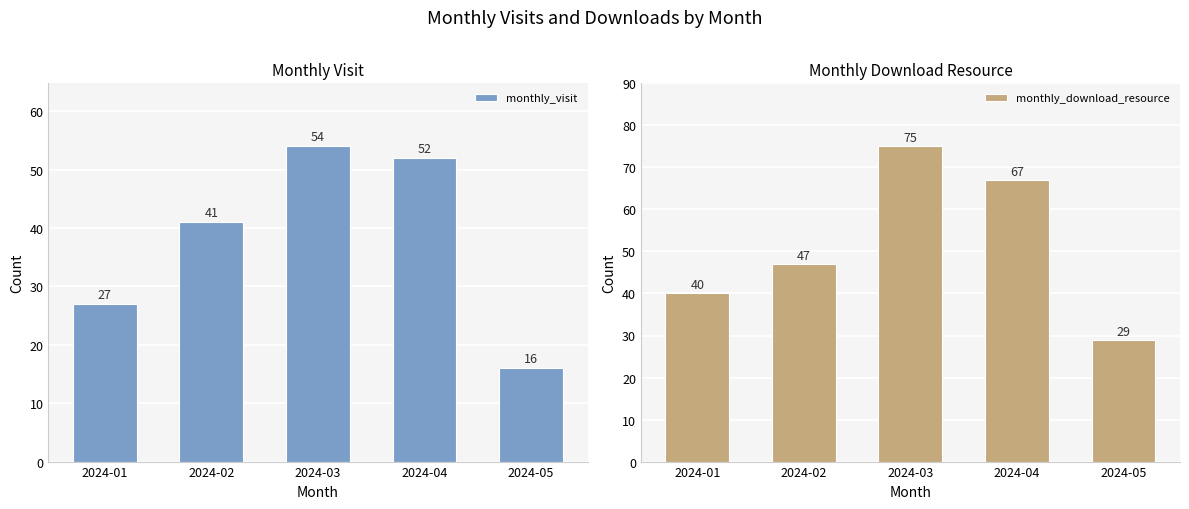

Reading left to right, extract all data points from this chart.

monthly_visit: 27	41	54	52	16
monthly_download_resource: 40	47	75	67	29